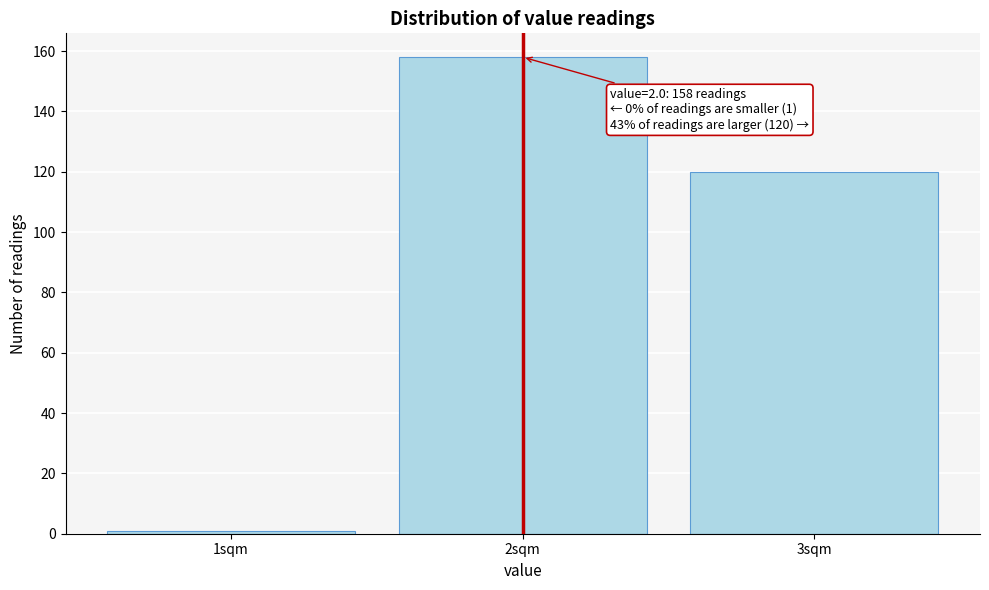

Over which range of the x-axis is the bar tallest?

1.5 to 2.5